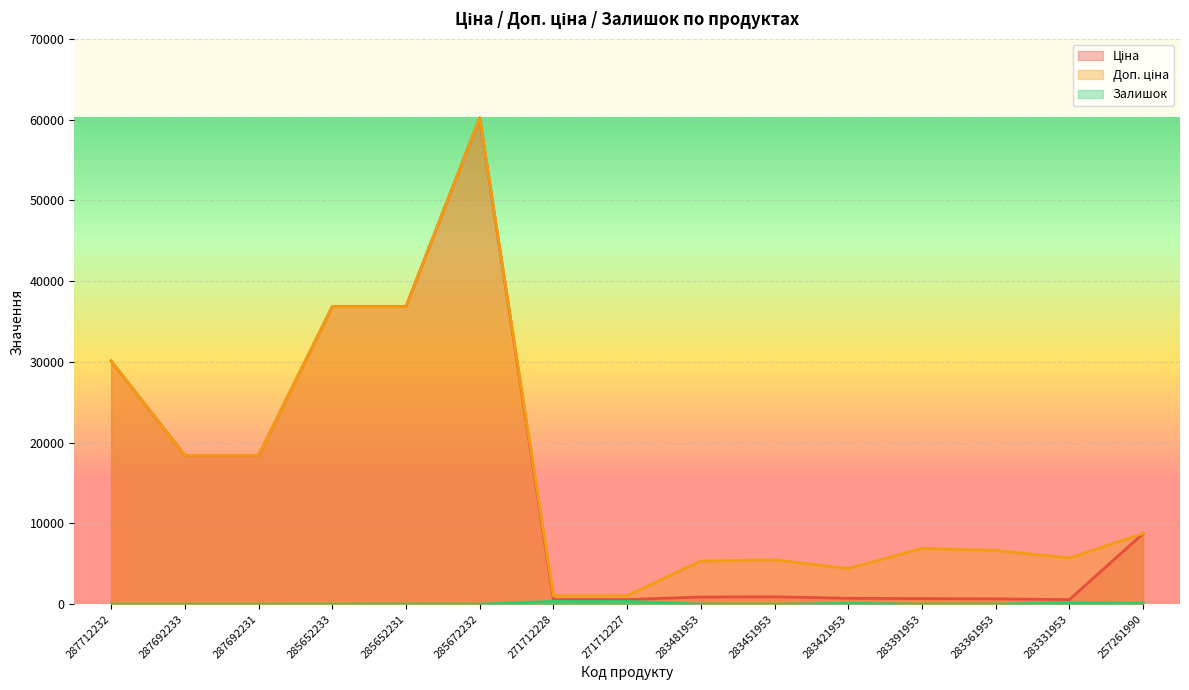

True or false: Залишок and Доп. ціна cross at least once.

False